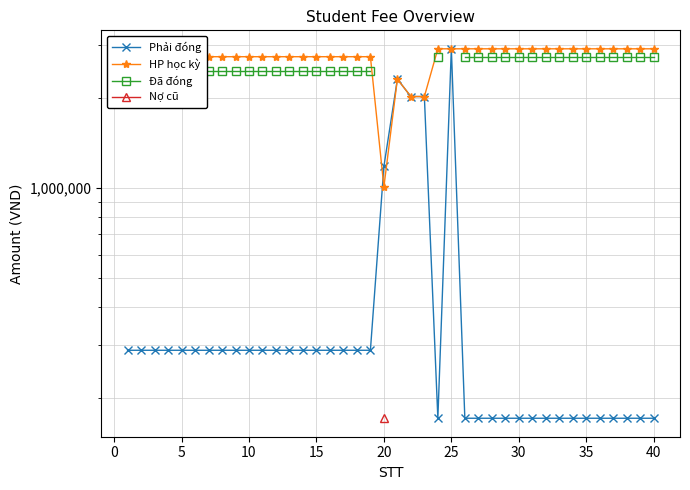

True or false: Nợ cũ and Đã đóng cross at least once.

False